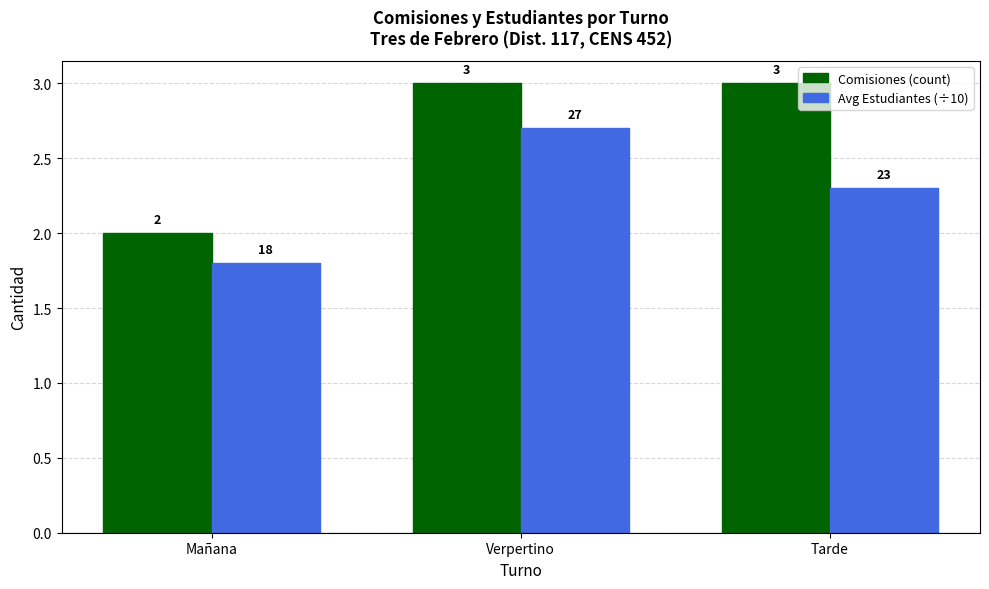

True or false: Avg Estudiantes (÷10) has a value of 3.1 at Tarde.

False